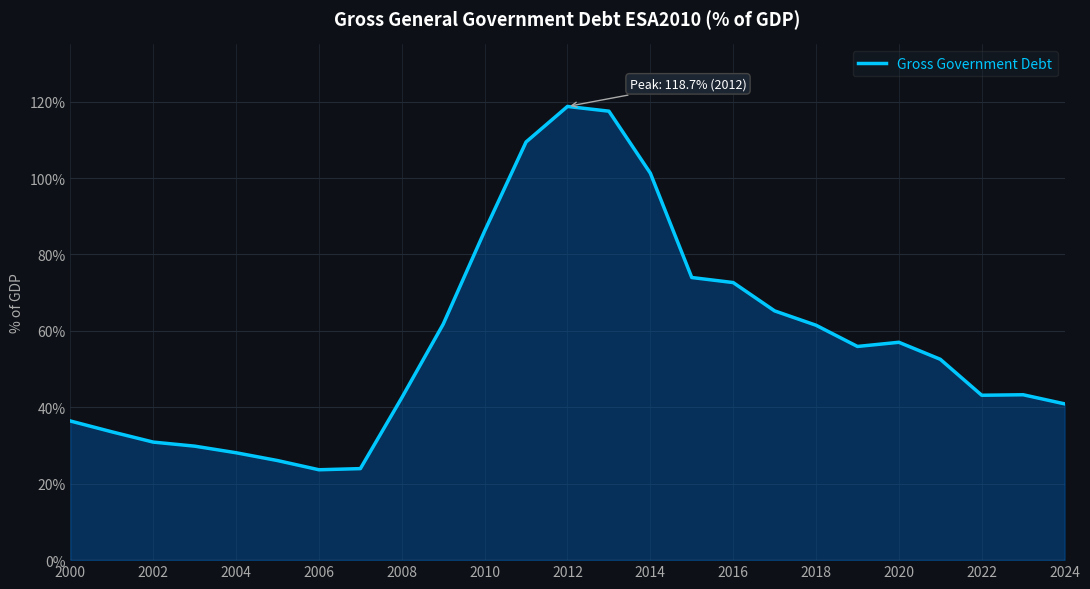

What is the difference between the maximum and minimum values?

95.1